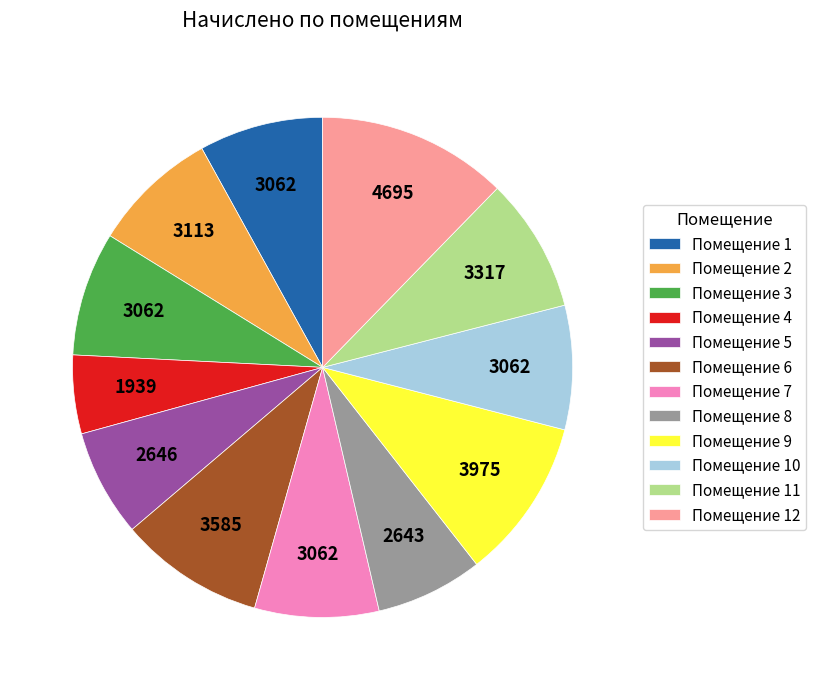

Is there a majority slice in this chart?

No